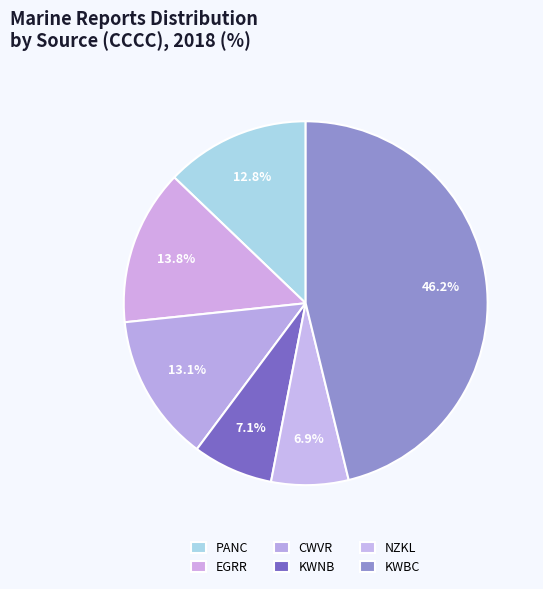

To the nearest percent, what percentage of the pie is NZKL?

7%